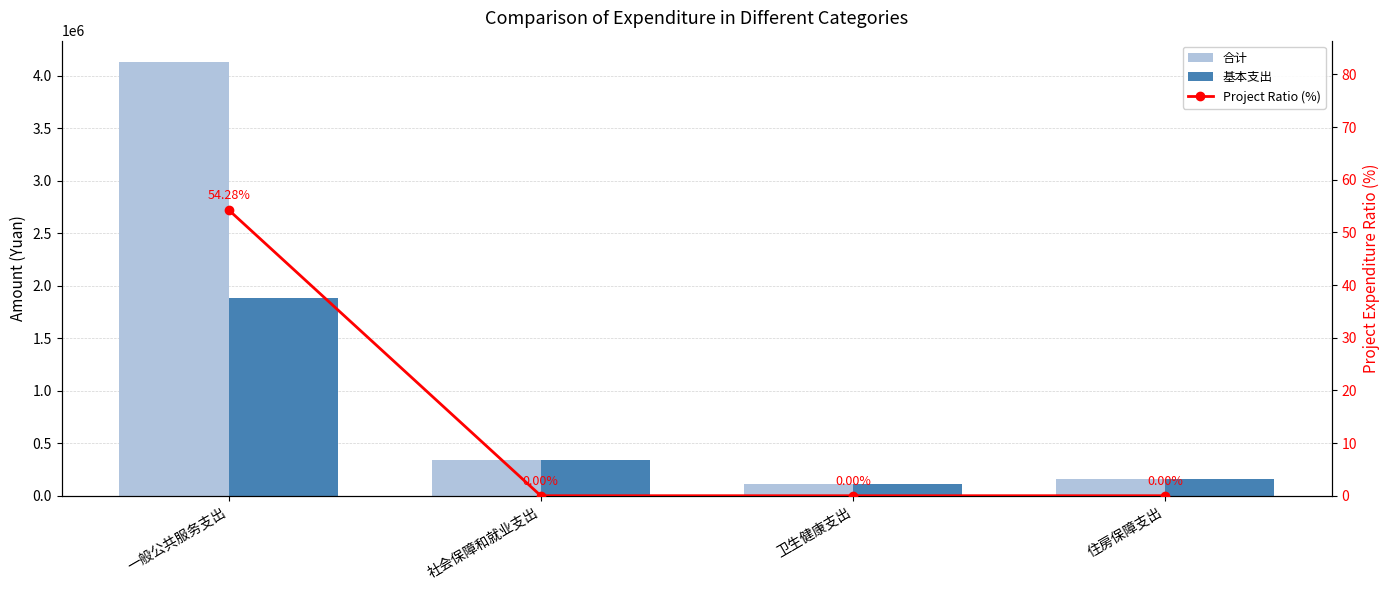

What is the label of the 2nd bar from the right?

卫生健康支出